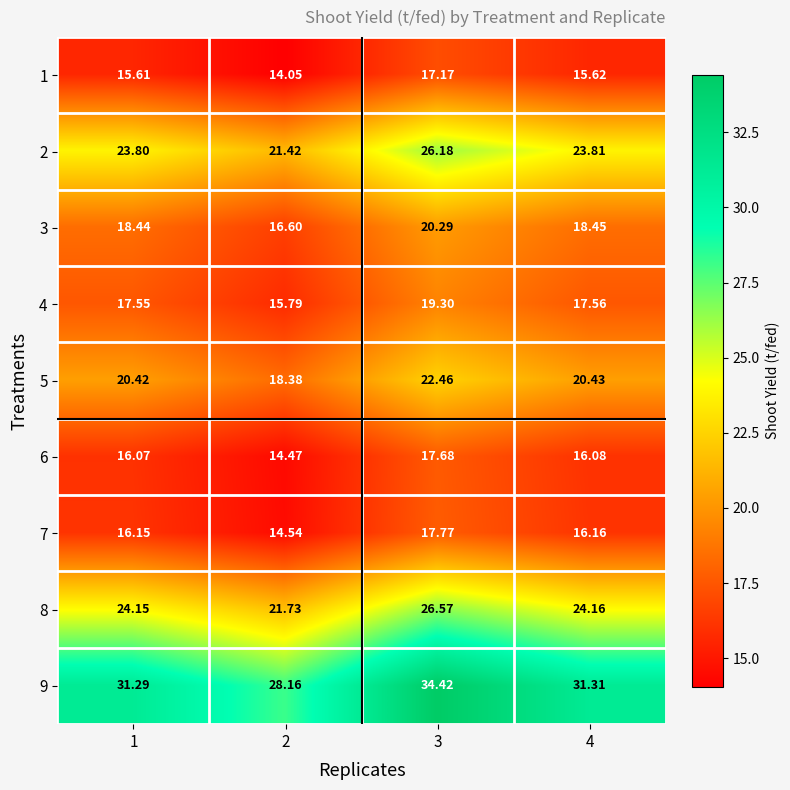

How many data points in 9 are less than 31?

1